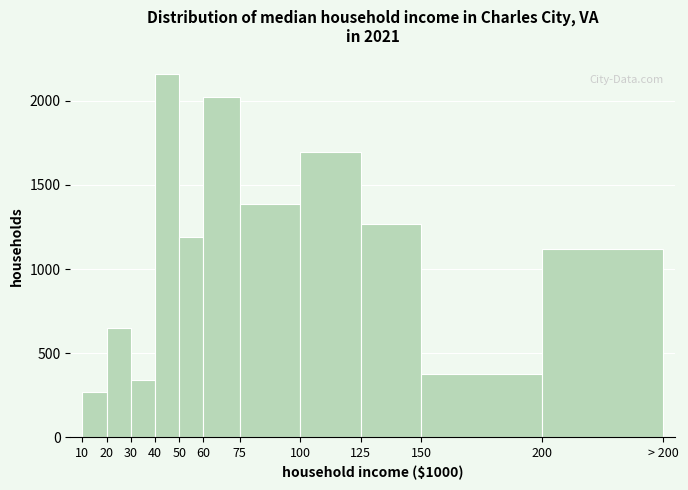

Reading left to right, extract all data points from this chart.

268.0	649.0	339.9	2158.6	1191.5	2025.0	1384.3	1692.6	1266.3	378.9	1121.9